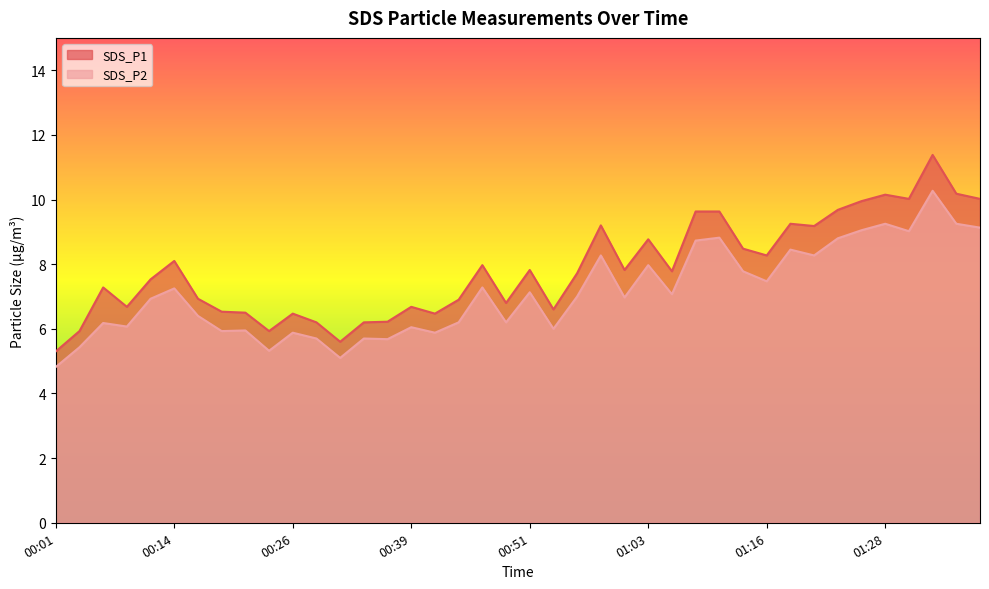

Which series has the largest total across all categories?

SDS_P1